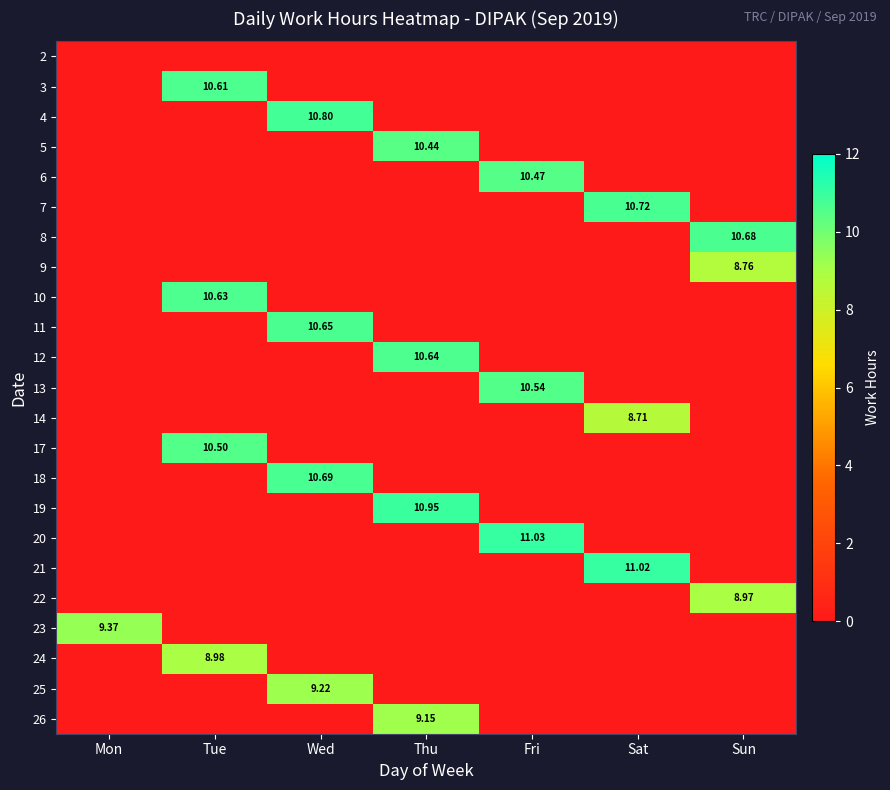

At how many categories does at least one series exceed 6?

7